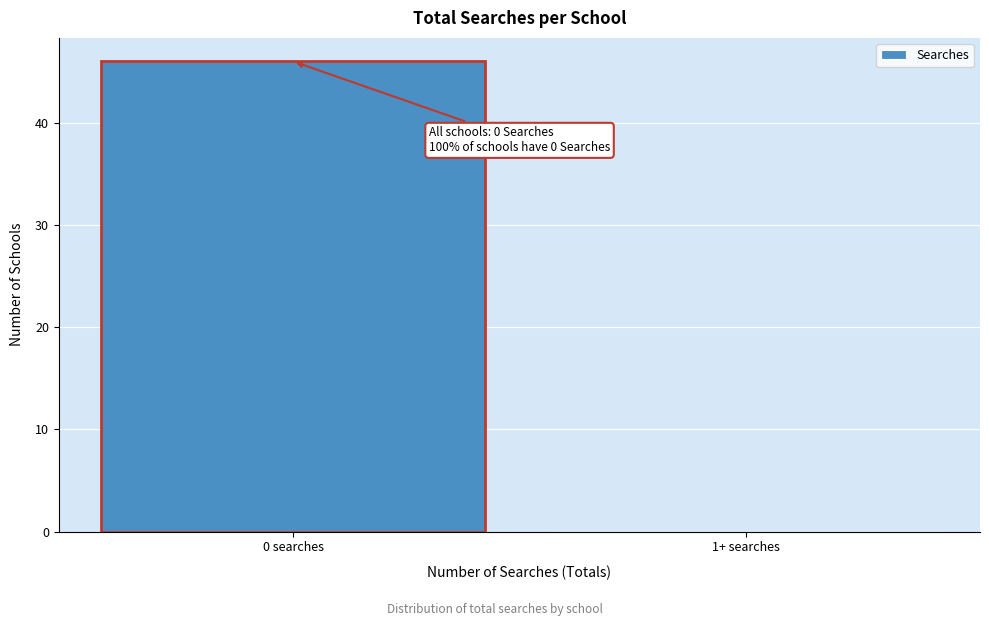

Reading right to left, transcribe all the data shown in this chart.

1+ searches=0	0 searches=46